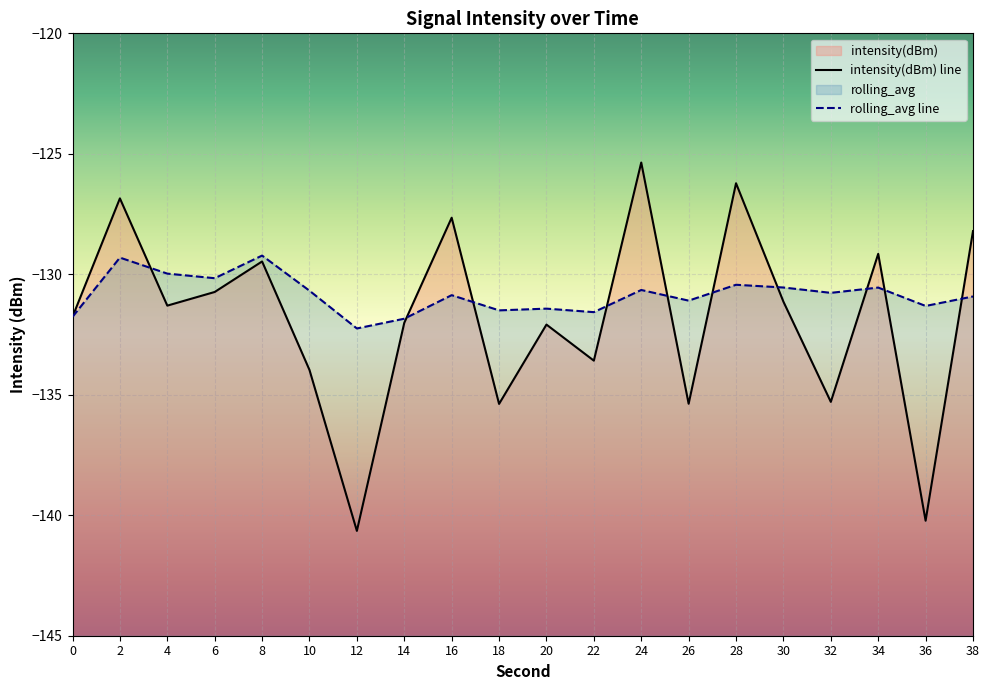

Which category has the lowest value in the intensity(dBm) series?

12